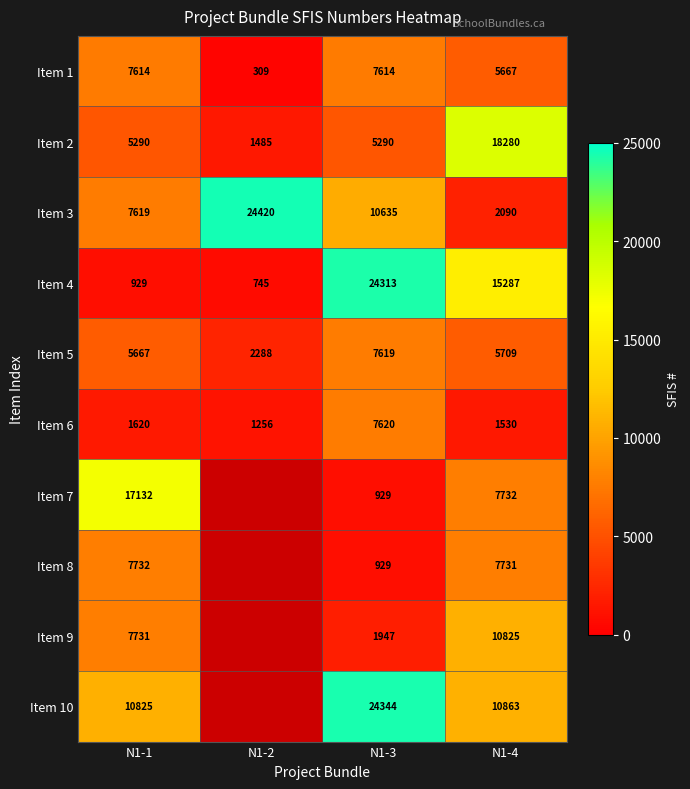

What is the difference between the Item 9 values at N1-4 and N1-3?

8878